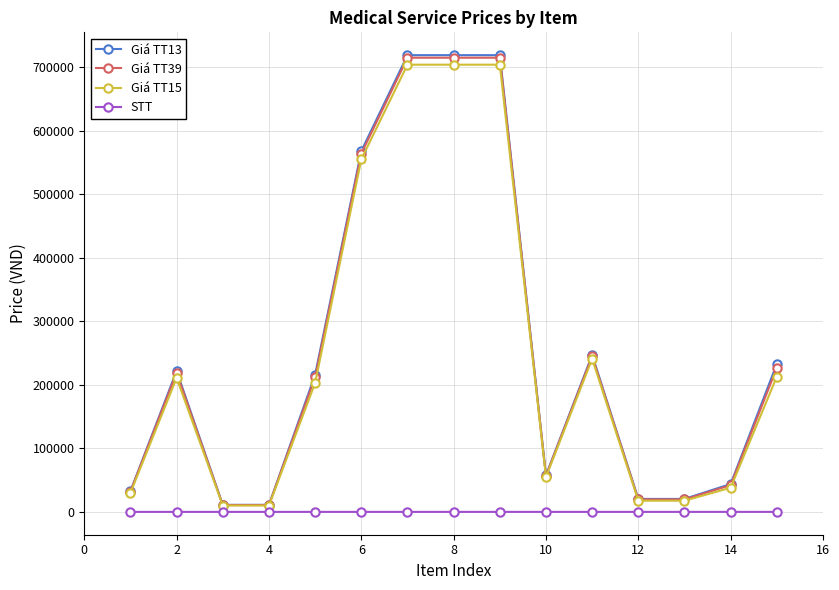

True or false: Giá TT15 and STT intersect in this chart.

False